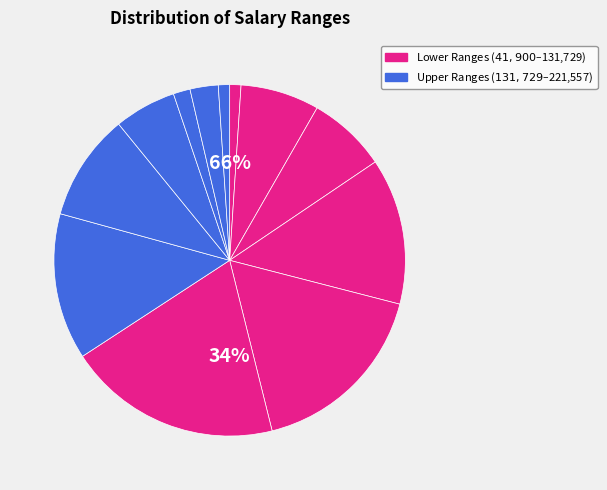

Does [$131,729]-[$146,700] account for over 50% of the chart?

No